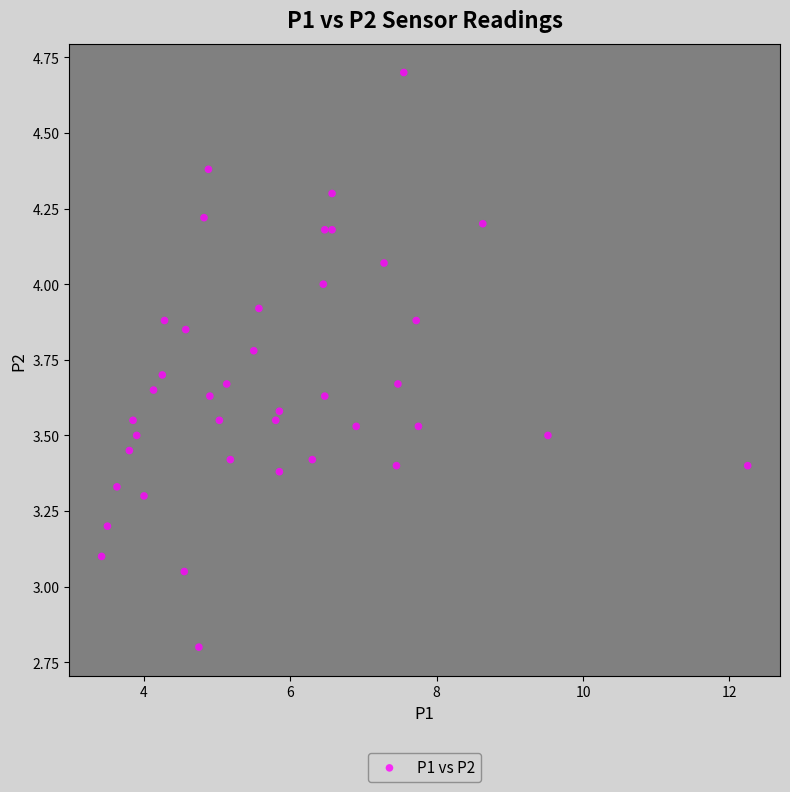

What is the range of Y values (max minus min)?

1.9